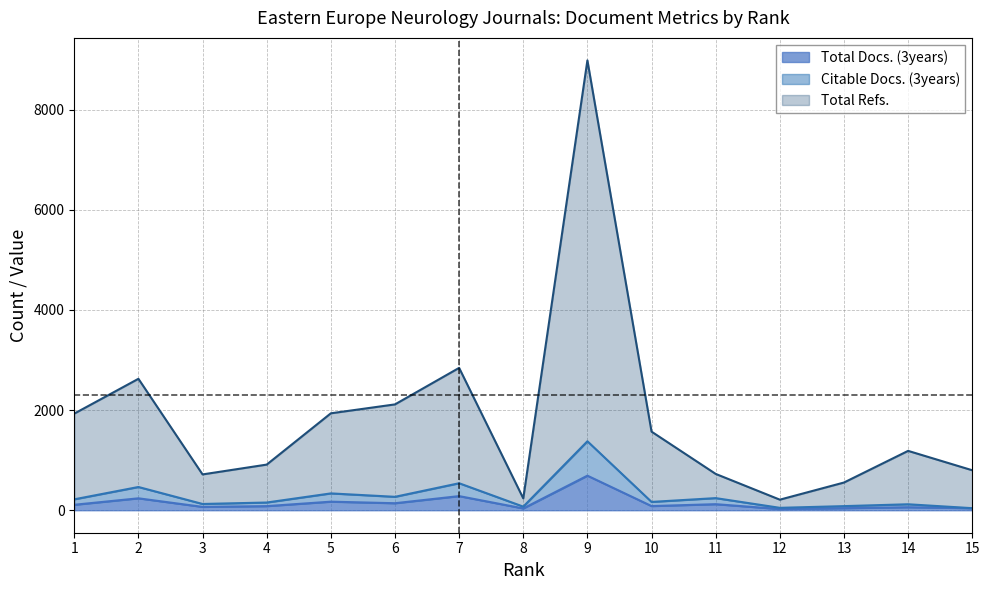

How many categories are shown in the chart?

15